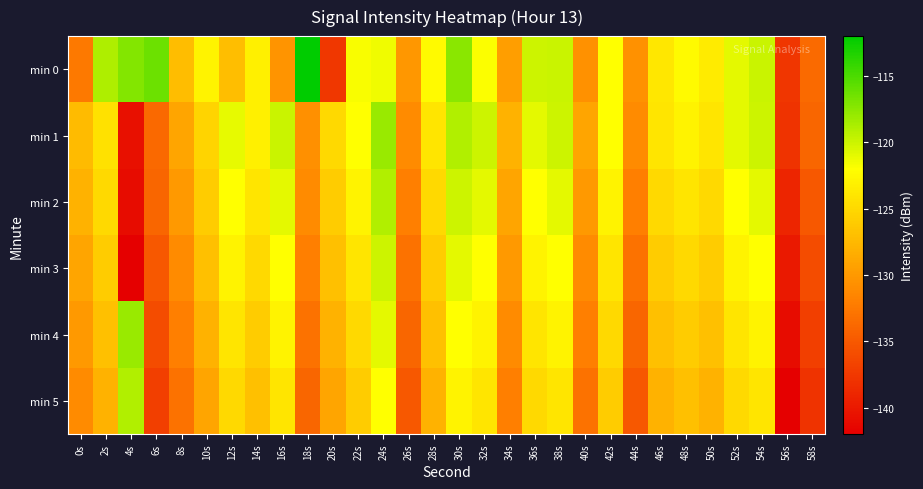

Which series has the widest spread of values?

min 0